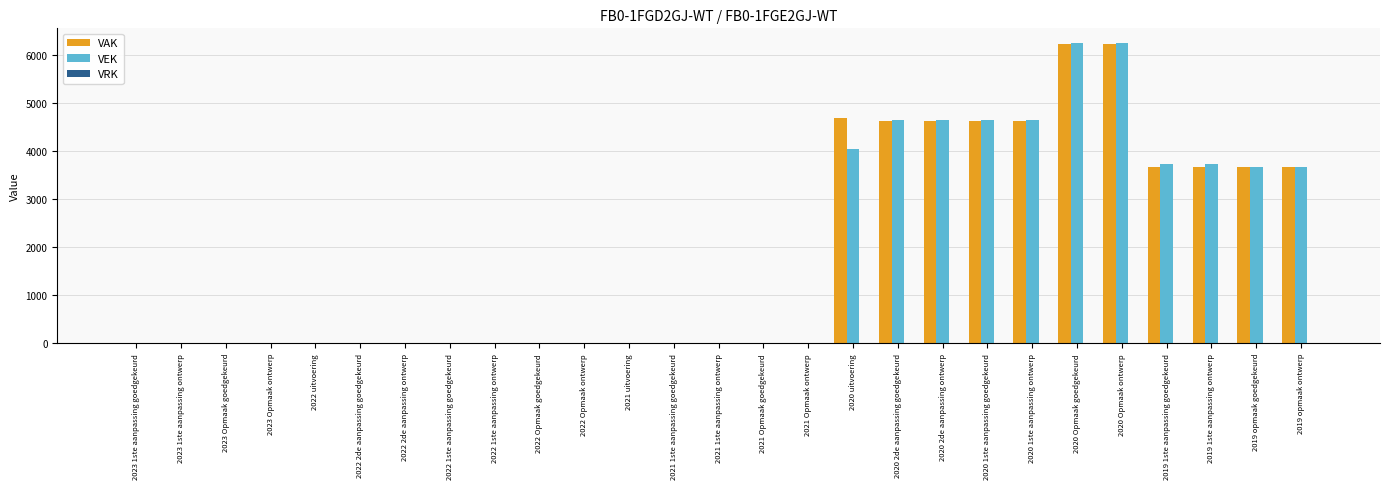

Does the chart contain stacked bars?

No